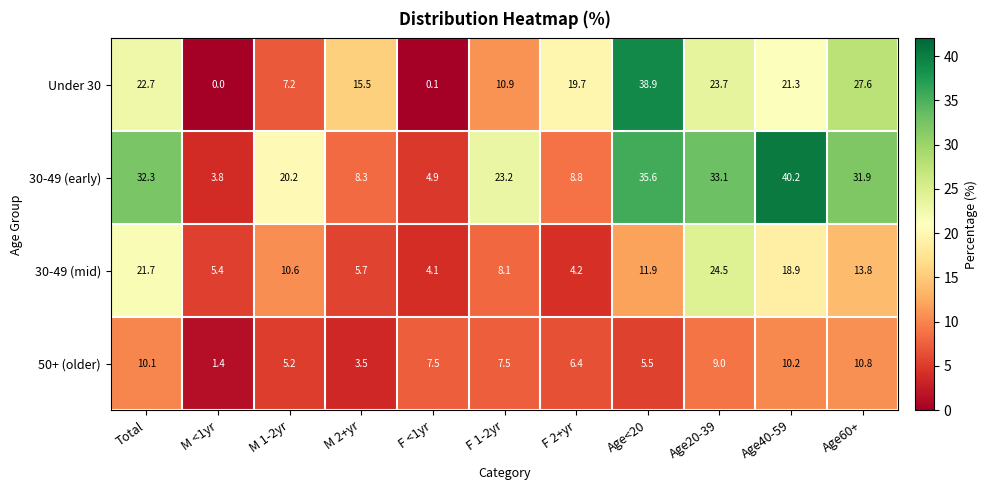

Rank the series by their average value, from highest to lowest.

30-49 (early), Under 30, 30-49 (mid), 50+ (older)